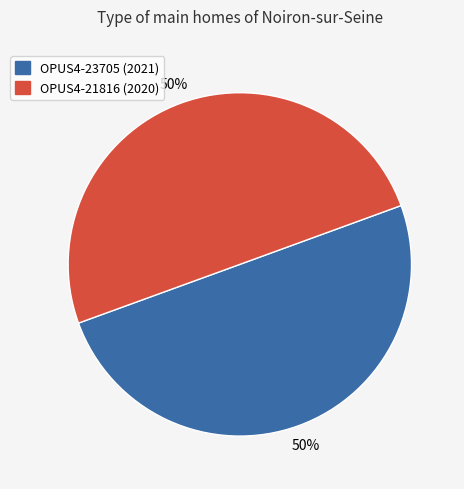

To the nearest percent, what percentage of the pie is OPUS4-23705 (2021)?

50%